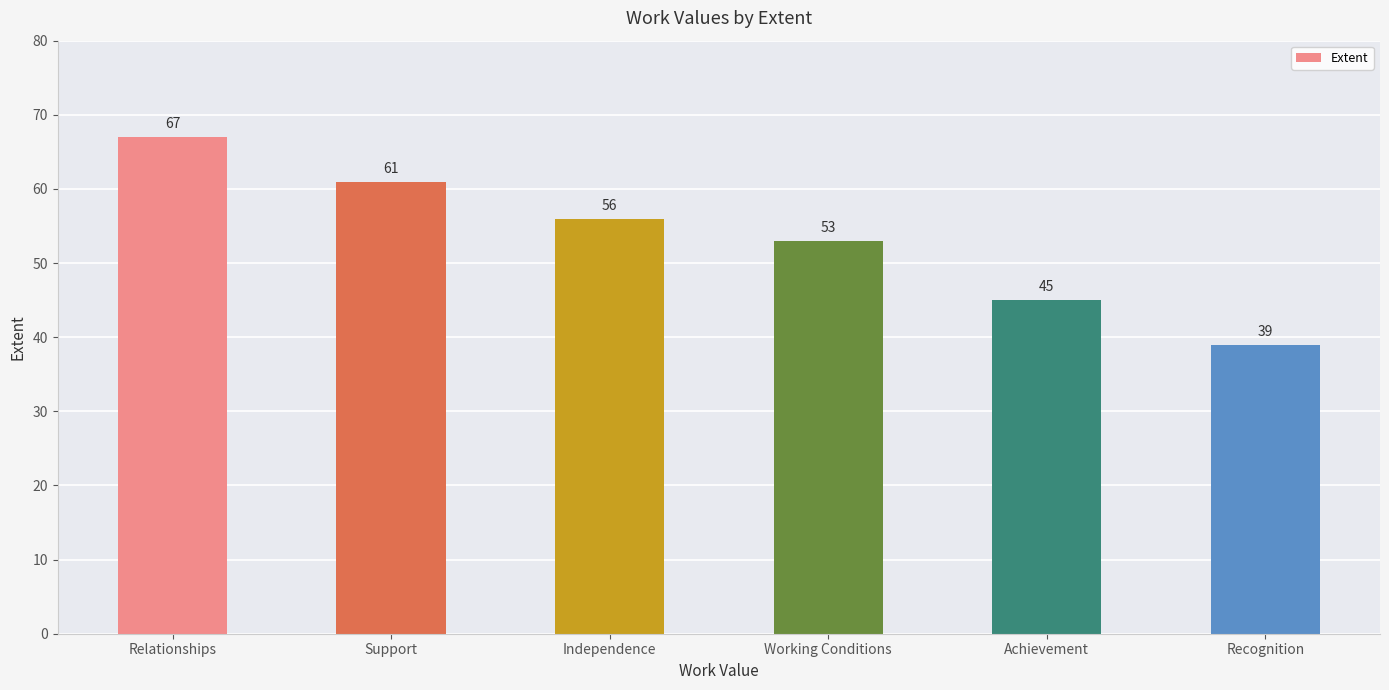

True or false: the data shows 81 at Working Conditions.

False